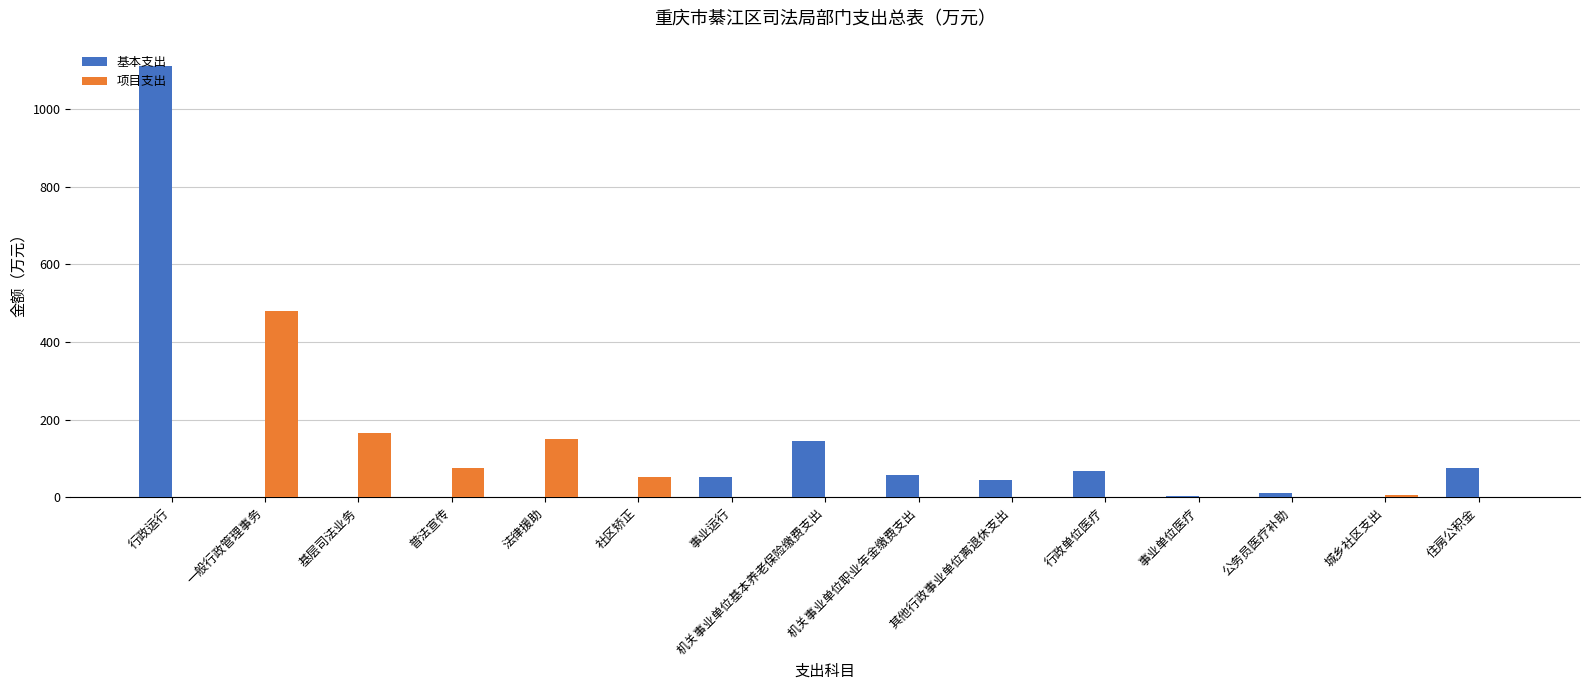

Is the value of 基本支出 at 行政单位医疗 greater than the value of 项目支出 at 一般行政管理事务?

No